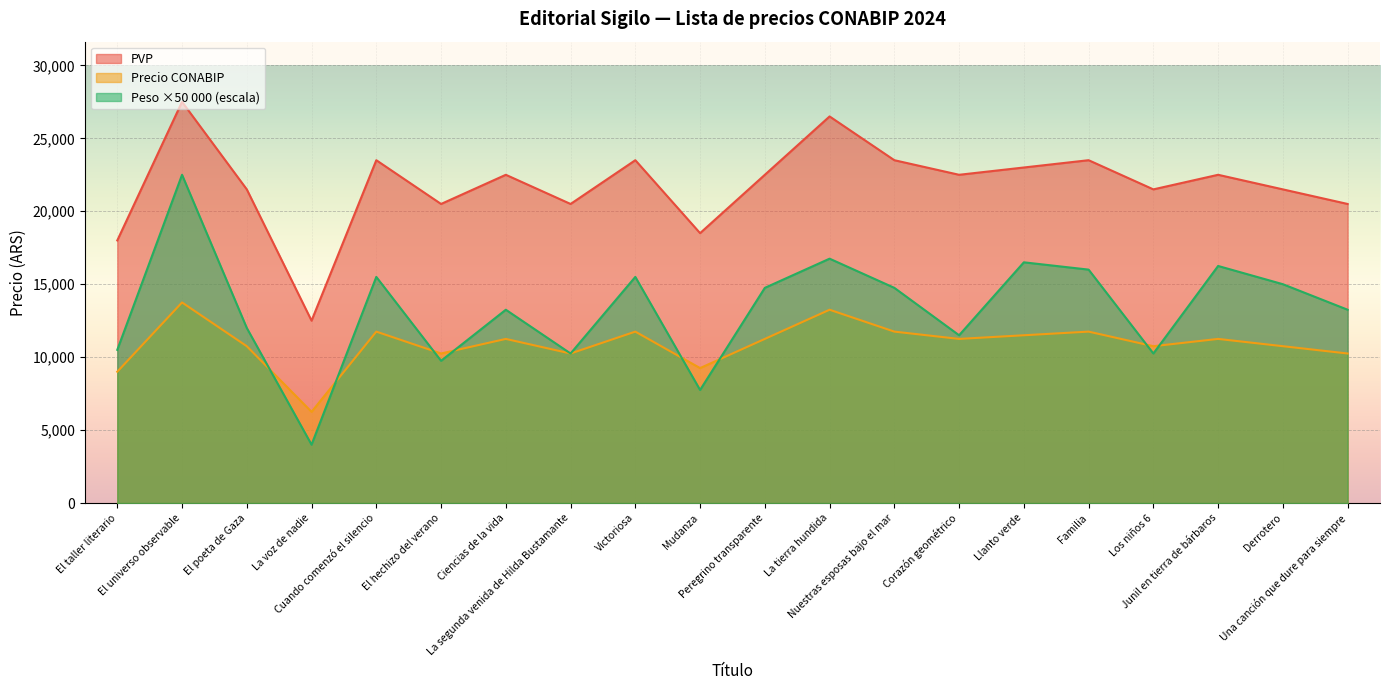

How many lines are shown in the chart?

3